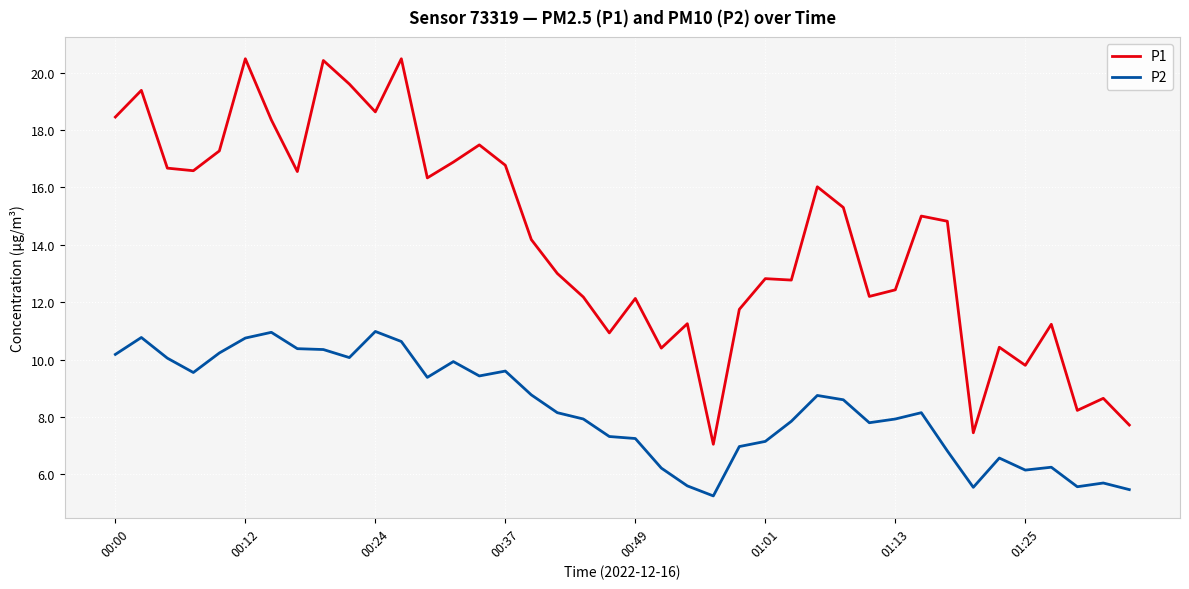

True or false: P1 and P2 cross at least once.

False